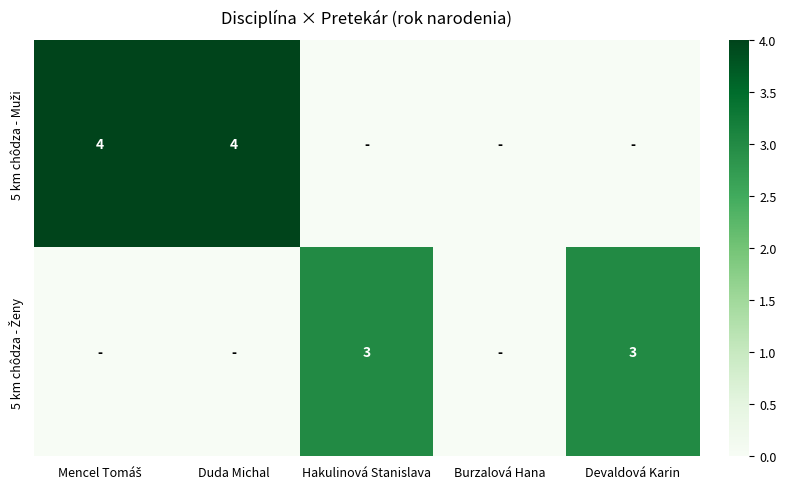

List the labels in order of 5 km chôdza - Muži value, smallest first.

Hakulinová Stanislava, Burzalová Hana, Devaldová Karin, Mencel Tomáš, Duda Michal